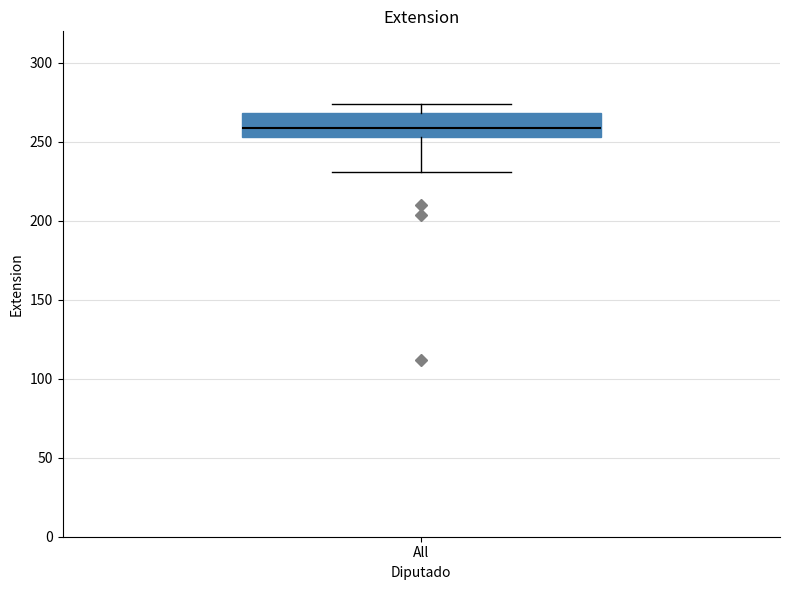

Read this box plot against the y-axis: the position of the median line, the range covered by the box, and the ends of both whiskers. The values are not printed on the chart, so give them approximately, as read against the axis.

median 260, box 255 to 270, whiskers 230 to 275